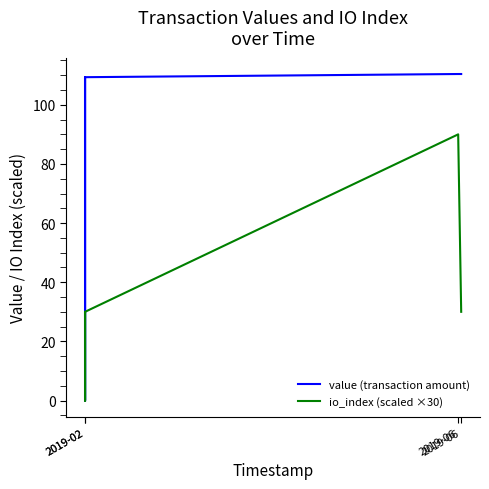

At which label does value (transaction amount) first exceed 109?

2019-02